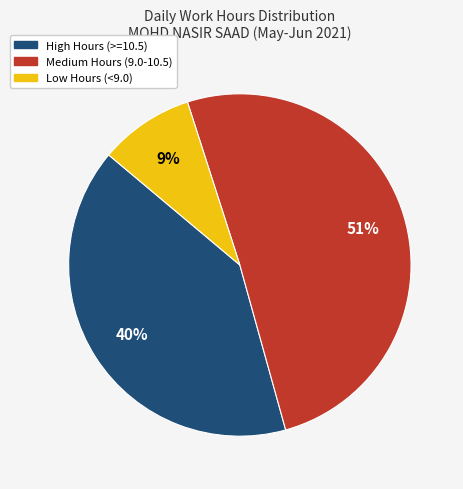

Count the number of slices in the pie.

3